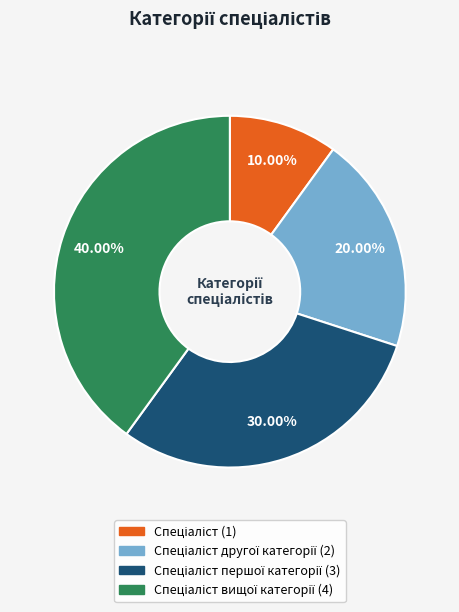

Does any single category account for the majority?

No